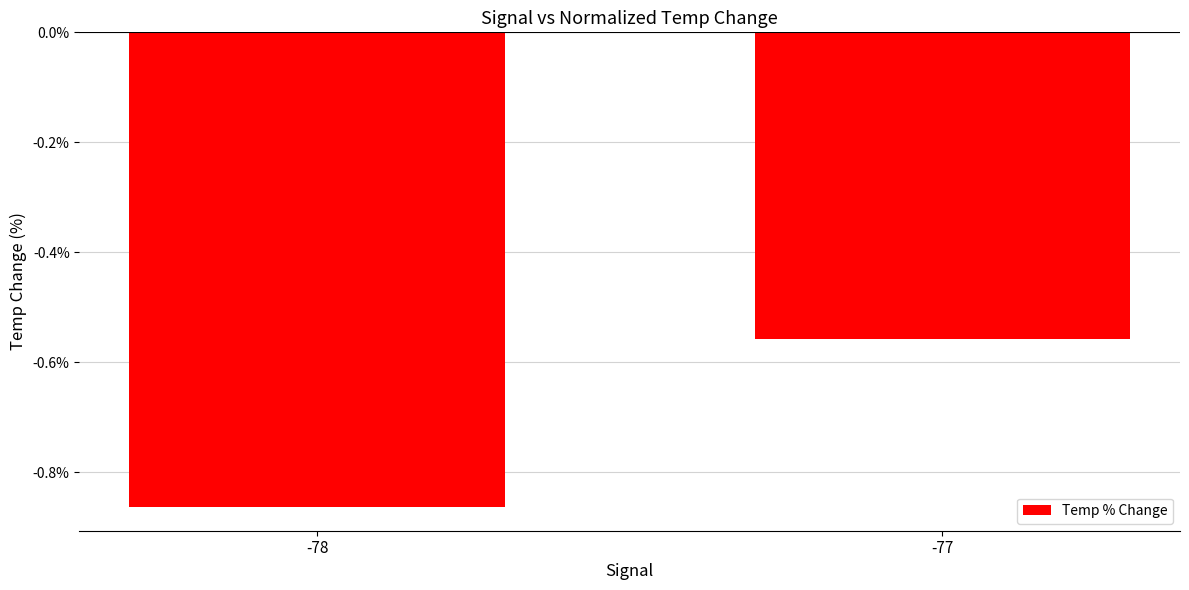

What is the difference between the maximum and minimum values?

0.3